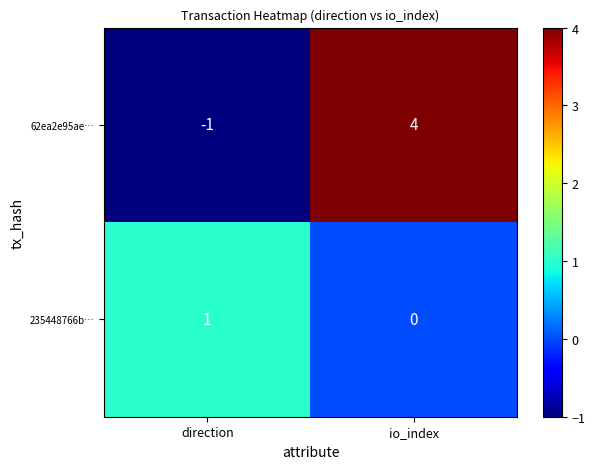

Reading left to right, what are all the values shown in this chart?

62ea2e95ae…: direction=-1	io_index=4
235448766b…: direction=1	io_index=0